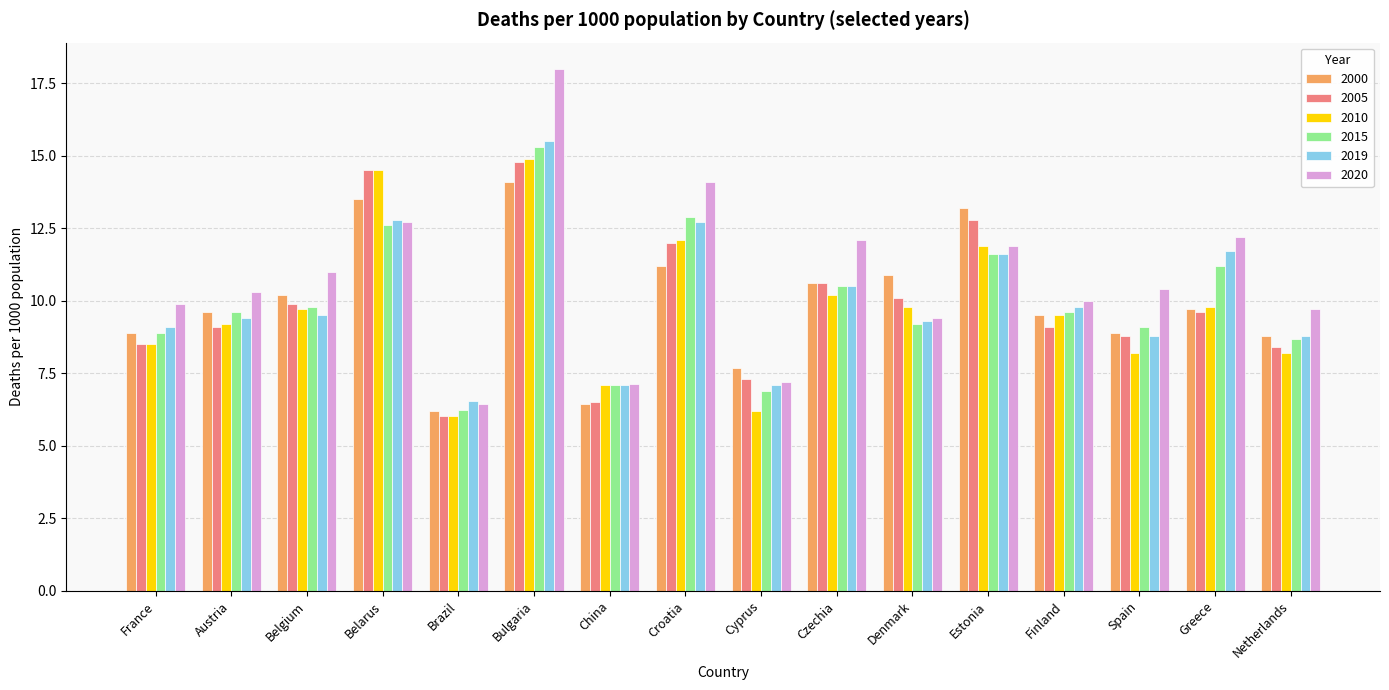

What is the total value across all series at Spain?

54.2